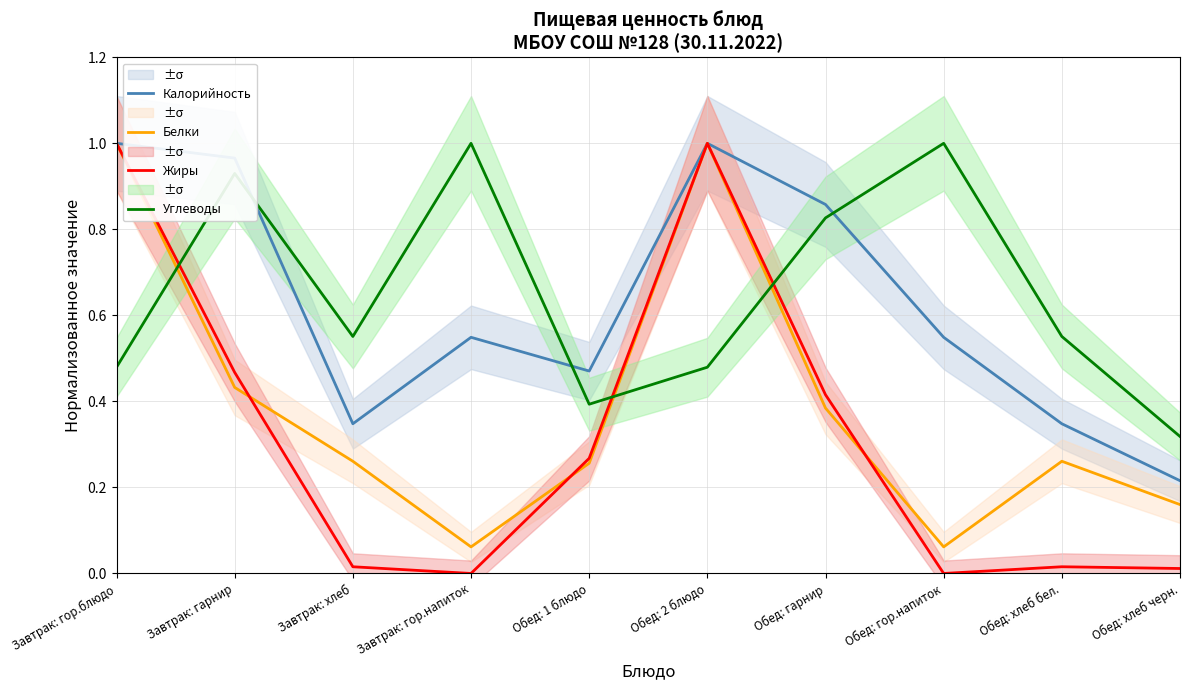

What is the difference between the second highest and second lowest values in the Белки series?

0.9